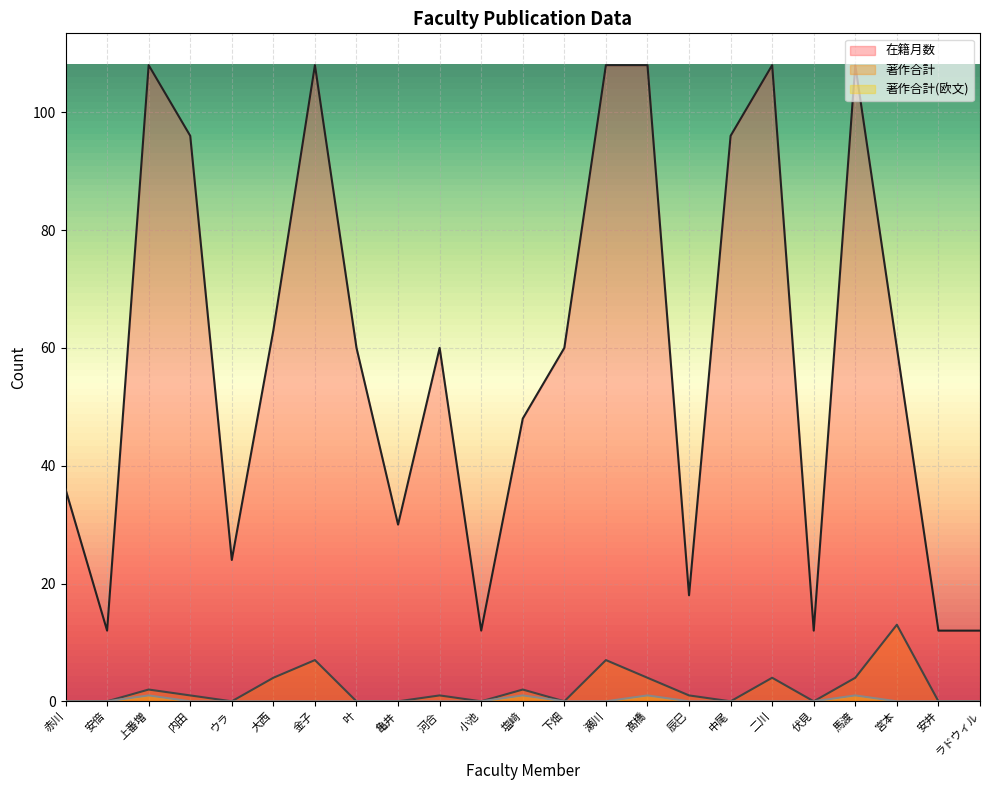

True or false: 著作合計 has a value of 4 at 伏見.

False